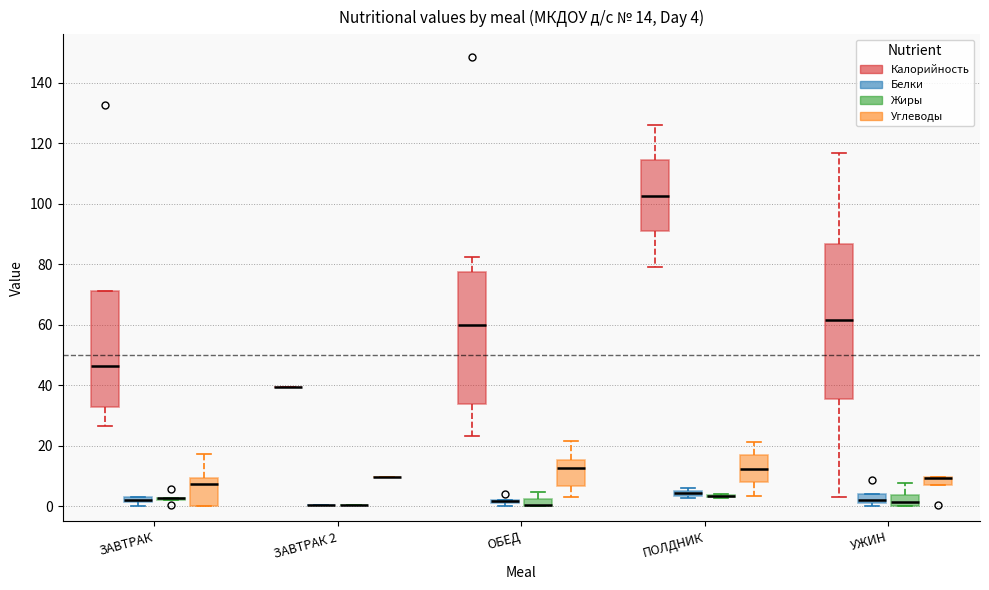

Comparing the boxes themselves (not the whiskers), which one is the tallest?

УЖИН (Калорийность)